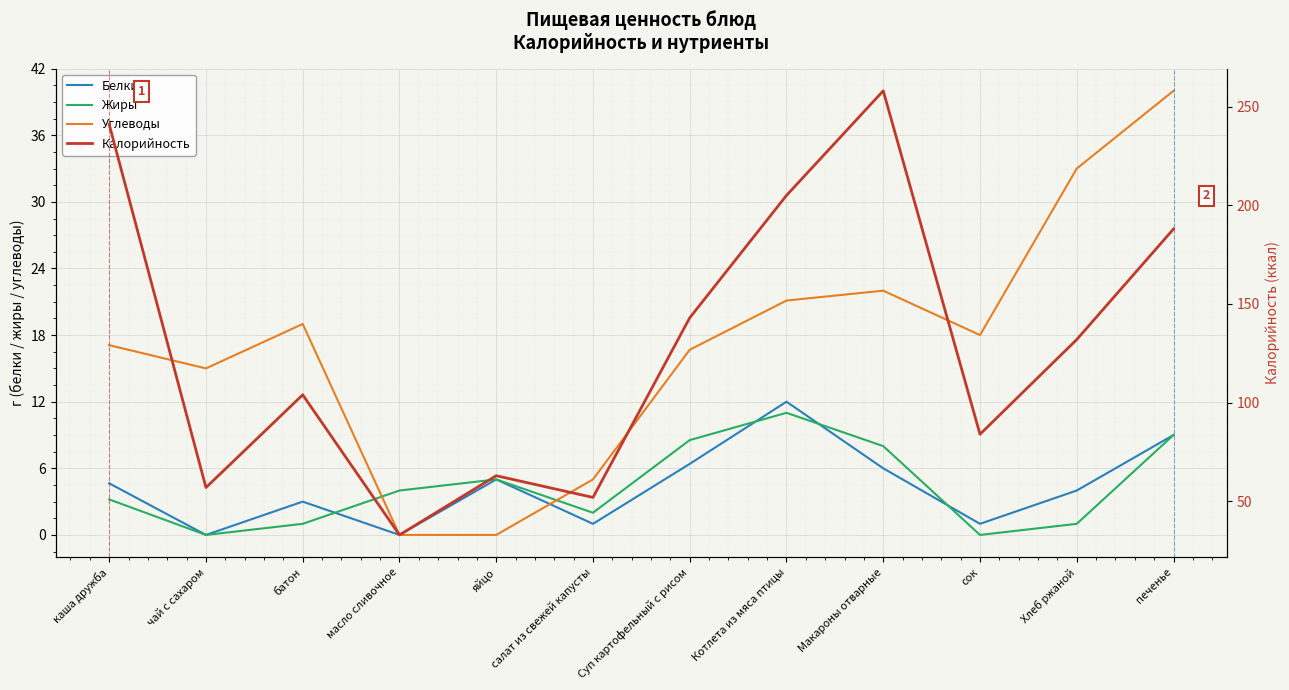

What is the total value across all series at салат из свежей капусты?

60.0